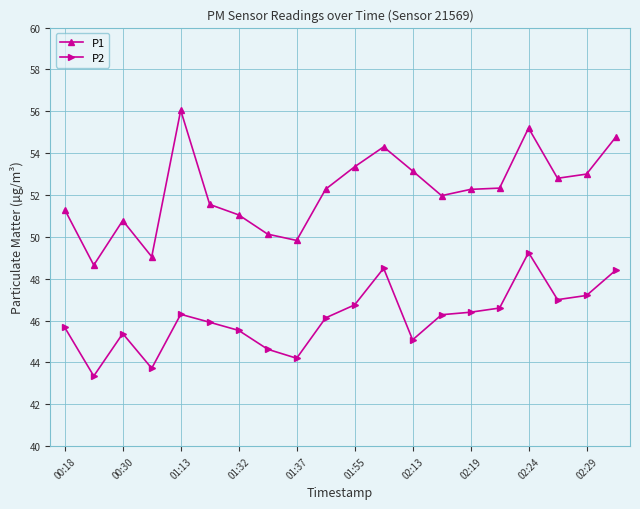

What is the smallest value displayed?

43.4